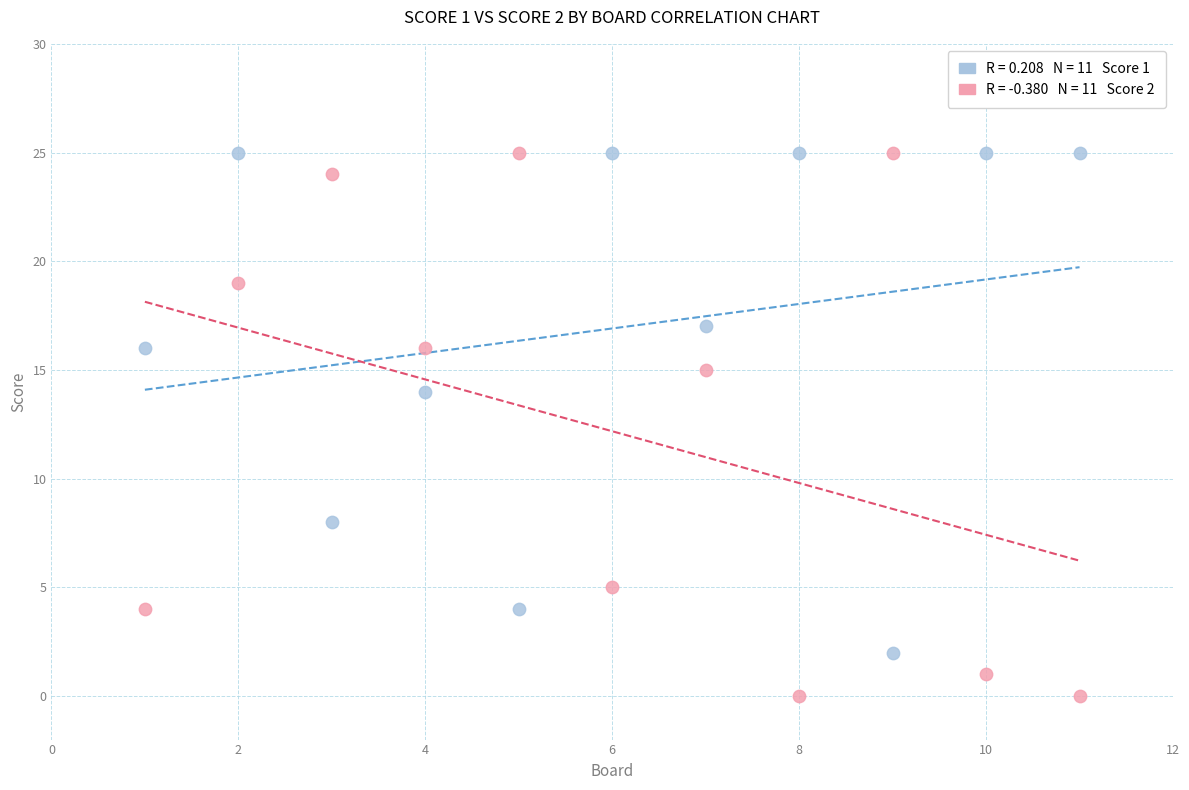

Across all data points, what is the range of X values (max minus min)?

10